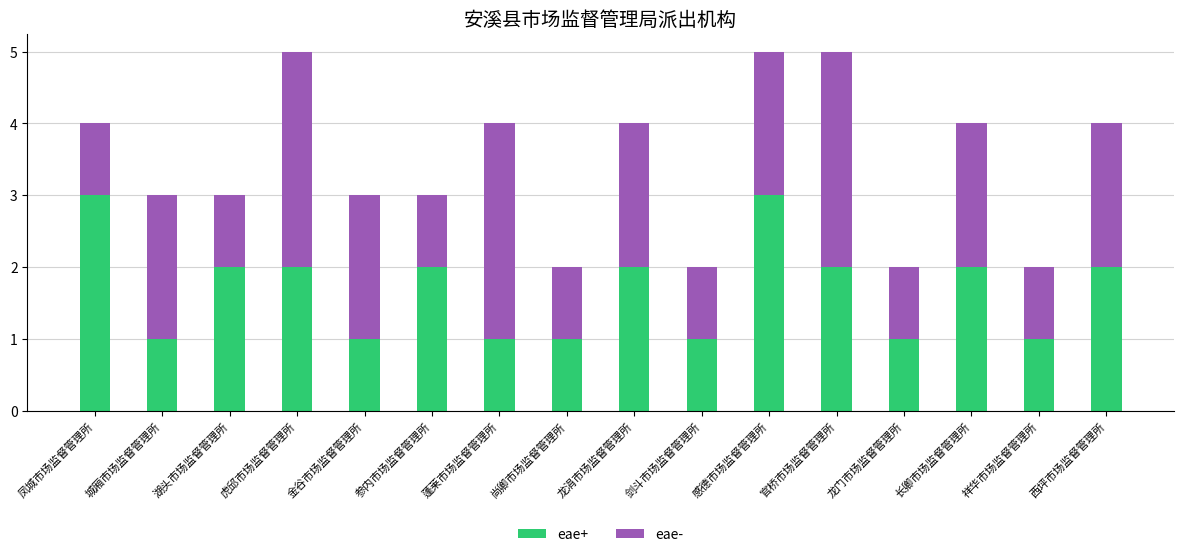

The eae+ series shows 2 at 长卿市场监督管理所. True or false?

True